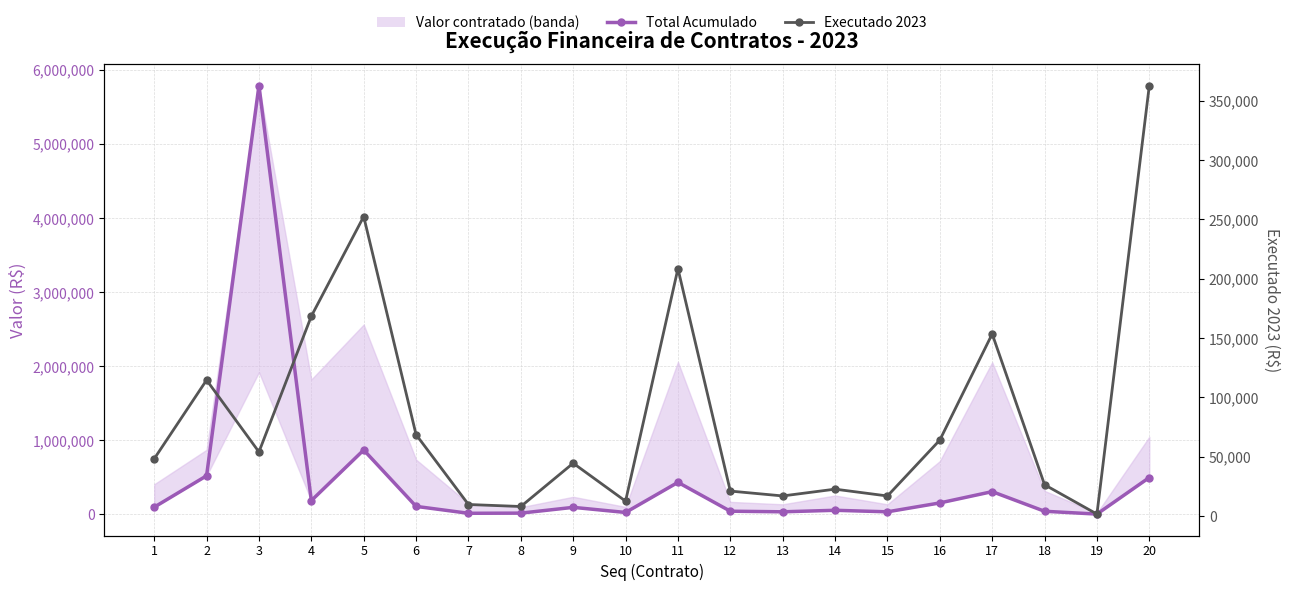

Rank the series by their maximum value, from highest to lowest.

Total Acumulado, Executado 2023